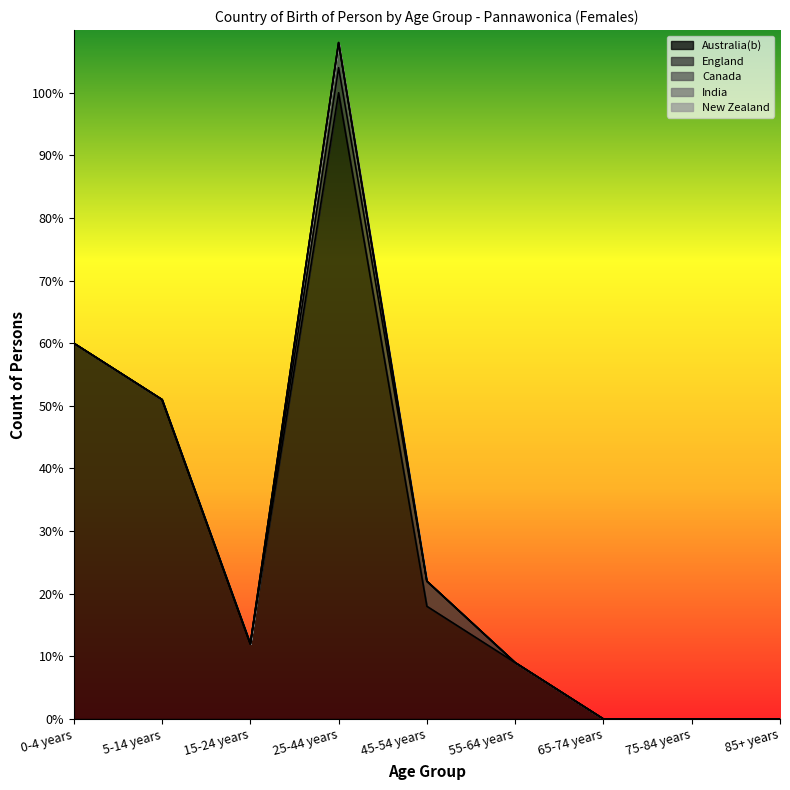

Reading left to right, transcribe all the data shown in this chart.

Australia(b): 0-4 years=60	5-14 years=51	15-24 years=12	25-44 years=100	45-54 years=18	55-64 years=9	65-74 years=0	75-84 years=0	85+ years=0
England: 0-4 years=0	5-14 years=0	15-24 years=0	25-44 years=4	45-54 years=4	55-64 years=0	65-74 years=0	75-84 years=0	85+ years=0
Canada: 0-4 years=0	5-14 years=0	15-24 years=0	25-44 years=4	45-54 years=0	55-64 years=0	65-74 years=0	75-84 years=0	85+ years=0
India: 0-4 years=0	5-14 years=0	15-24 years=0	25-44 years=0	45-54 years=0	55-64 years=0	65-74 years=0	75-84 years=0	85+ years=0
New Zealand: 0-4 years=0	5-14 years=0	15-24 years=0	25-44 years=0	45-54 years=0	55-64 years=0	65-74 years=0	75-84 years=0	85+ years=0